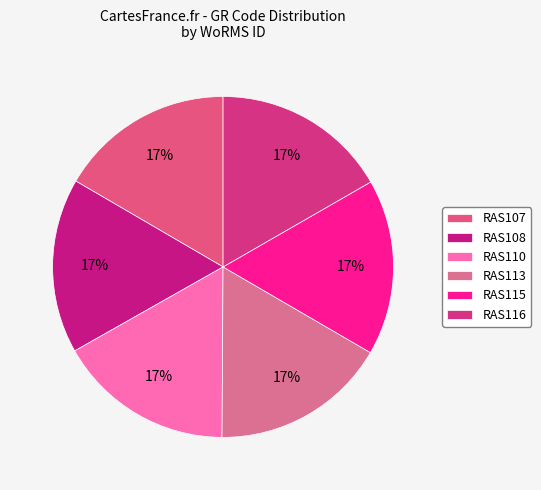

How many segments does this pie chart have?

6